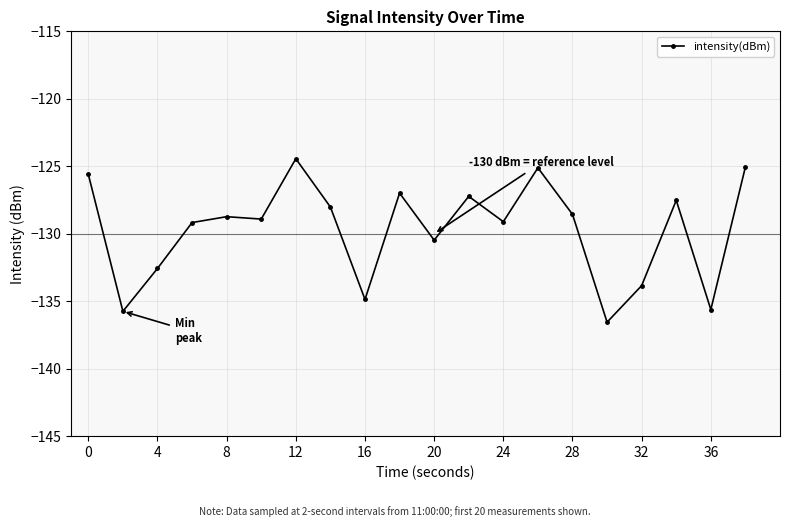

What is the sum of all values?

-2594.2